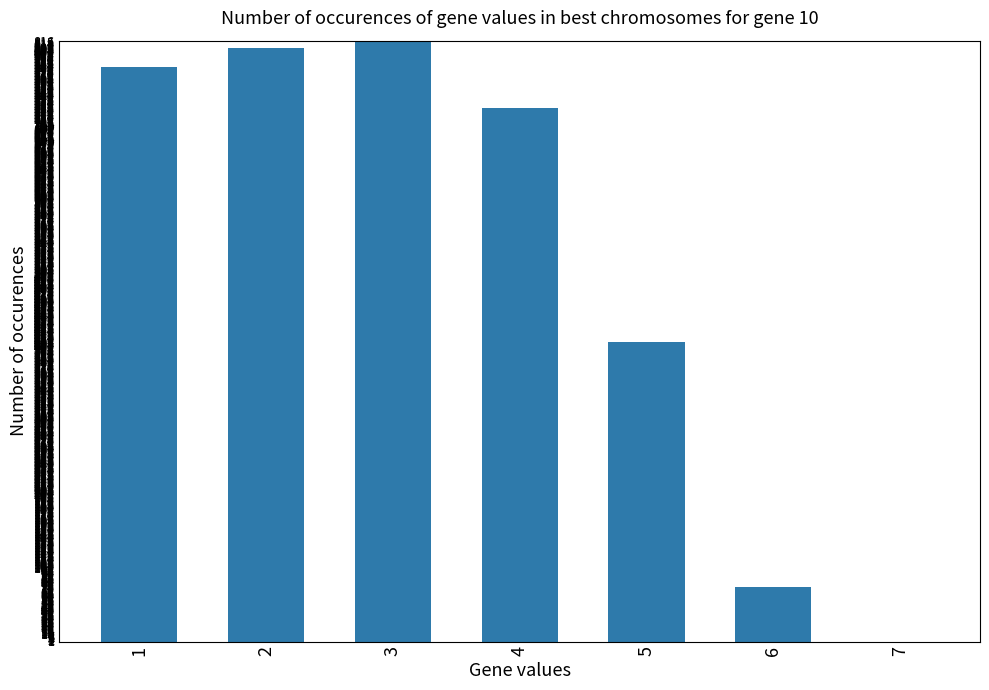

What is the difference between the values at 6 and 4?

651